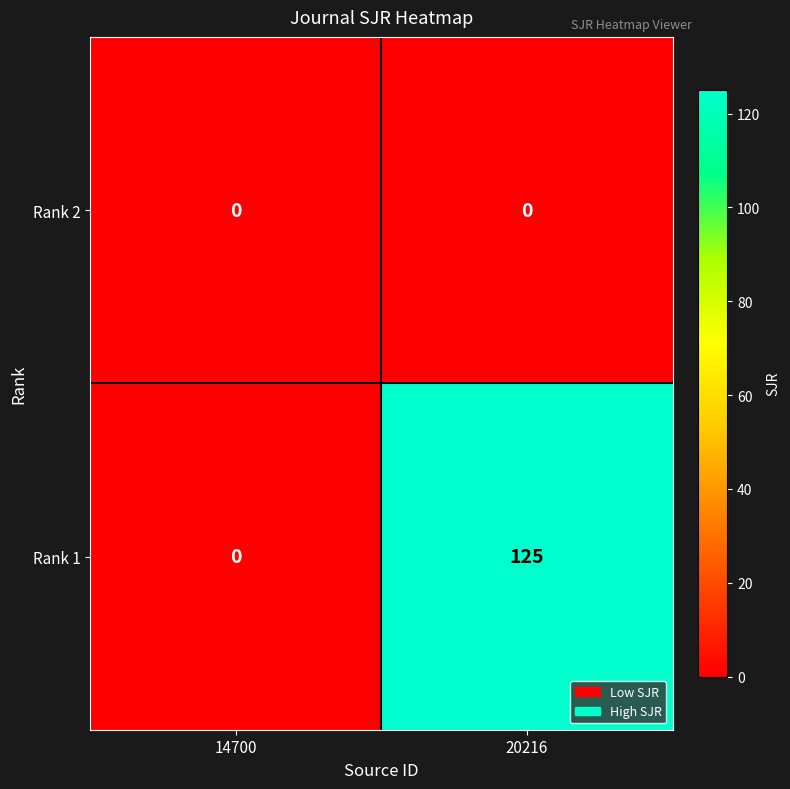

Reading left to right, transcribe all the data shown in this chart.

Rank 2: 14700=0	20216=0
Rank 1: 14700=0	20216=125